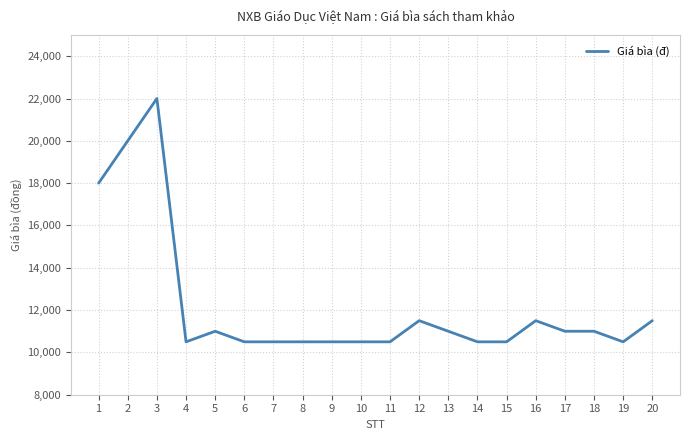

Between 11 and 12, which is larger?

12